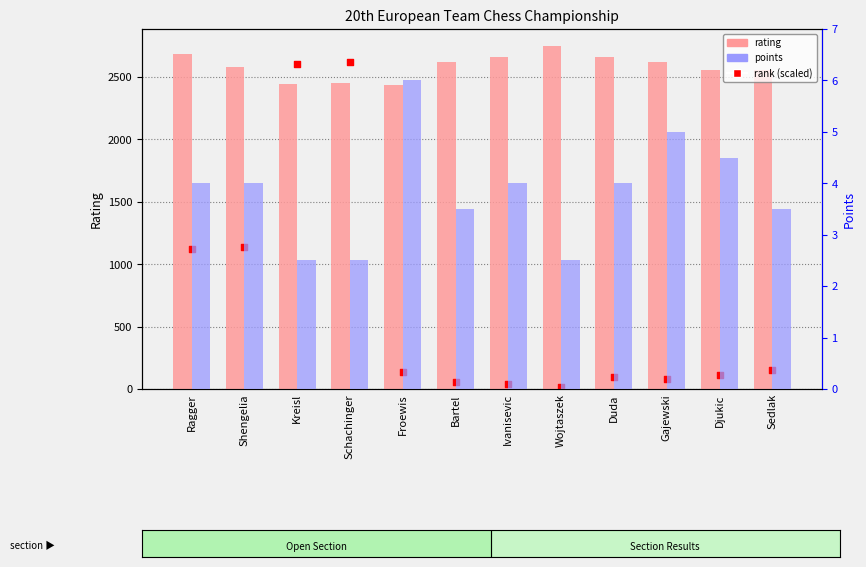

Which series has the largest Y range (max minus min)?

rank (scaled)